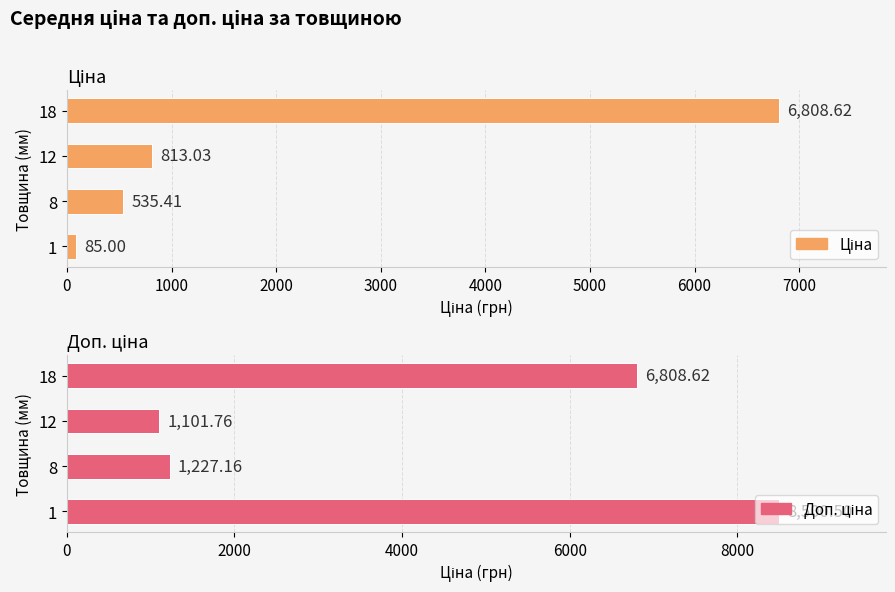

What is the value of the Доп. ціна bar at the 3rd from the left?

1101.8